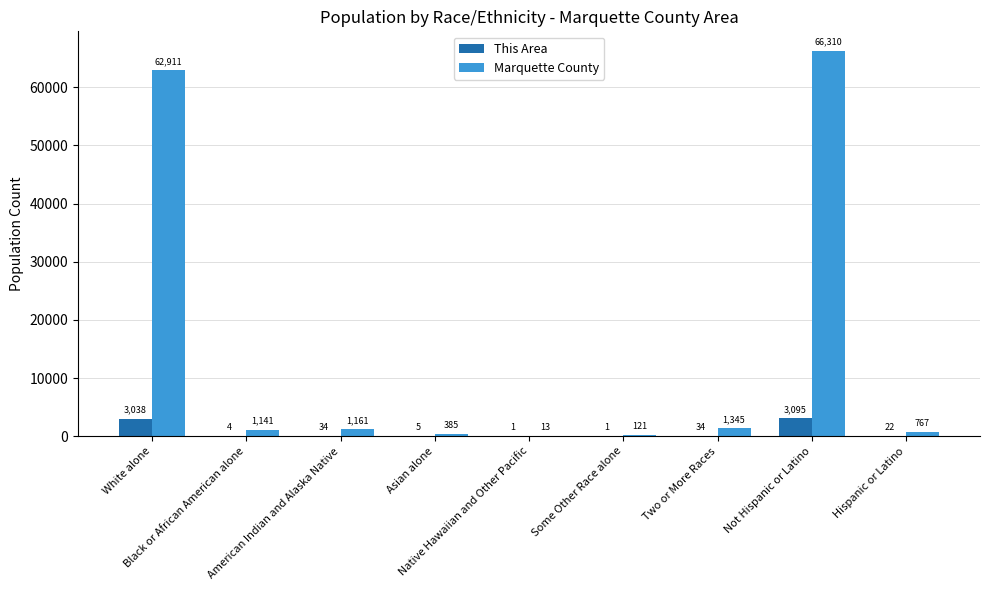

Which series changed the most between Black or African American alone and American Indian and Alaska Native?

This Area